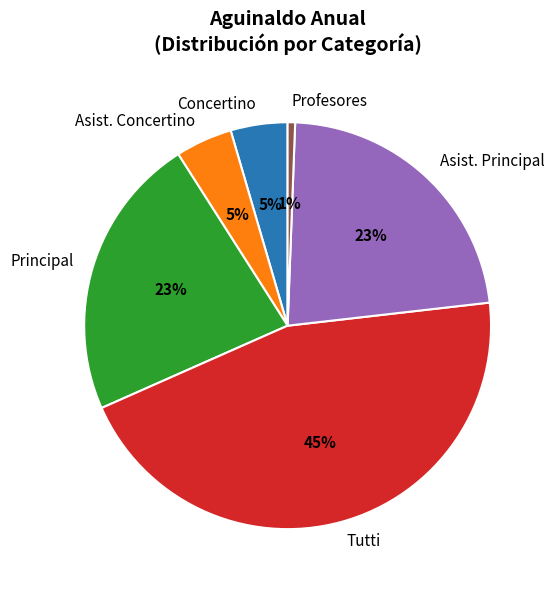

Between Tutti and Asist. Principal, which is larger?

Tutti